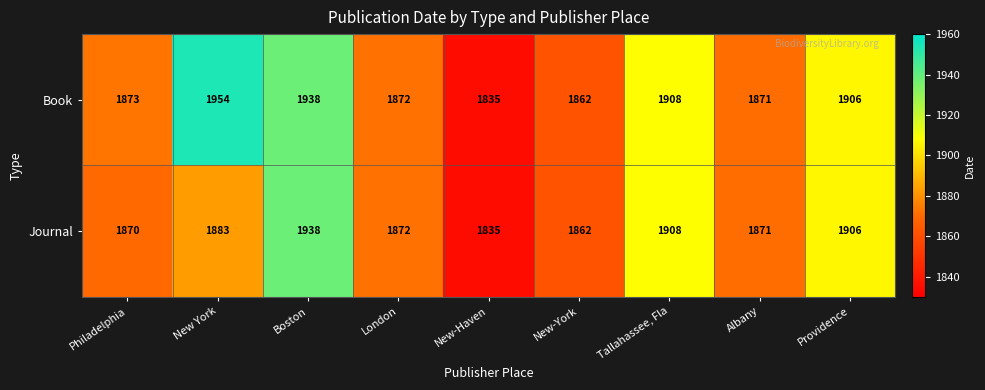

Rank the series by their average value, from highest to lowest.

Book, Journal